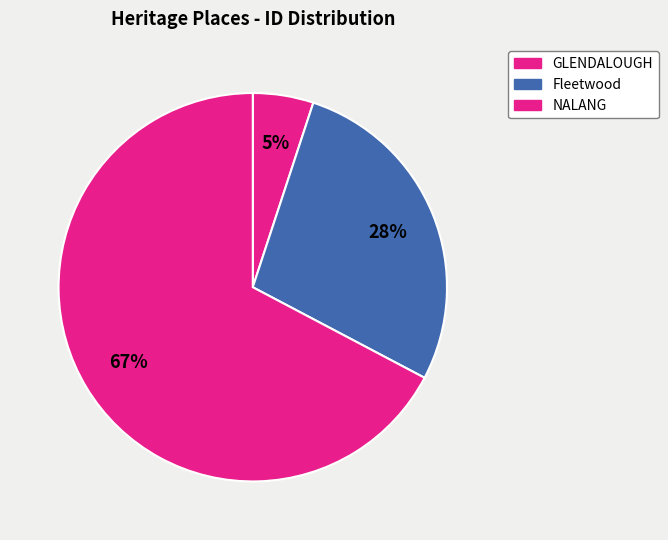

What is the change in value from Fleetwood to NALANG?

+34775